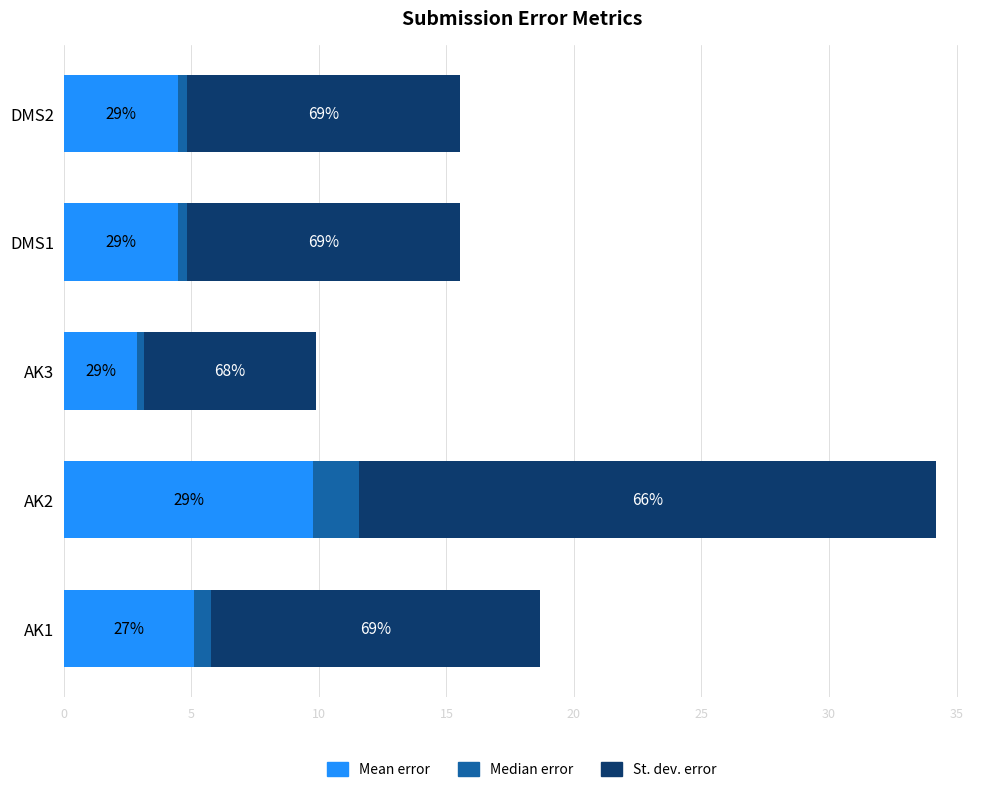

At how many categories does at least one series exceed 16?

1